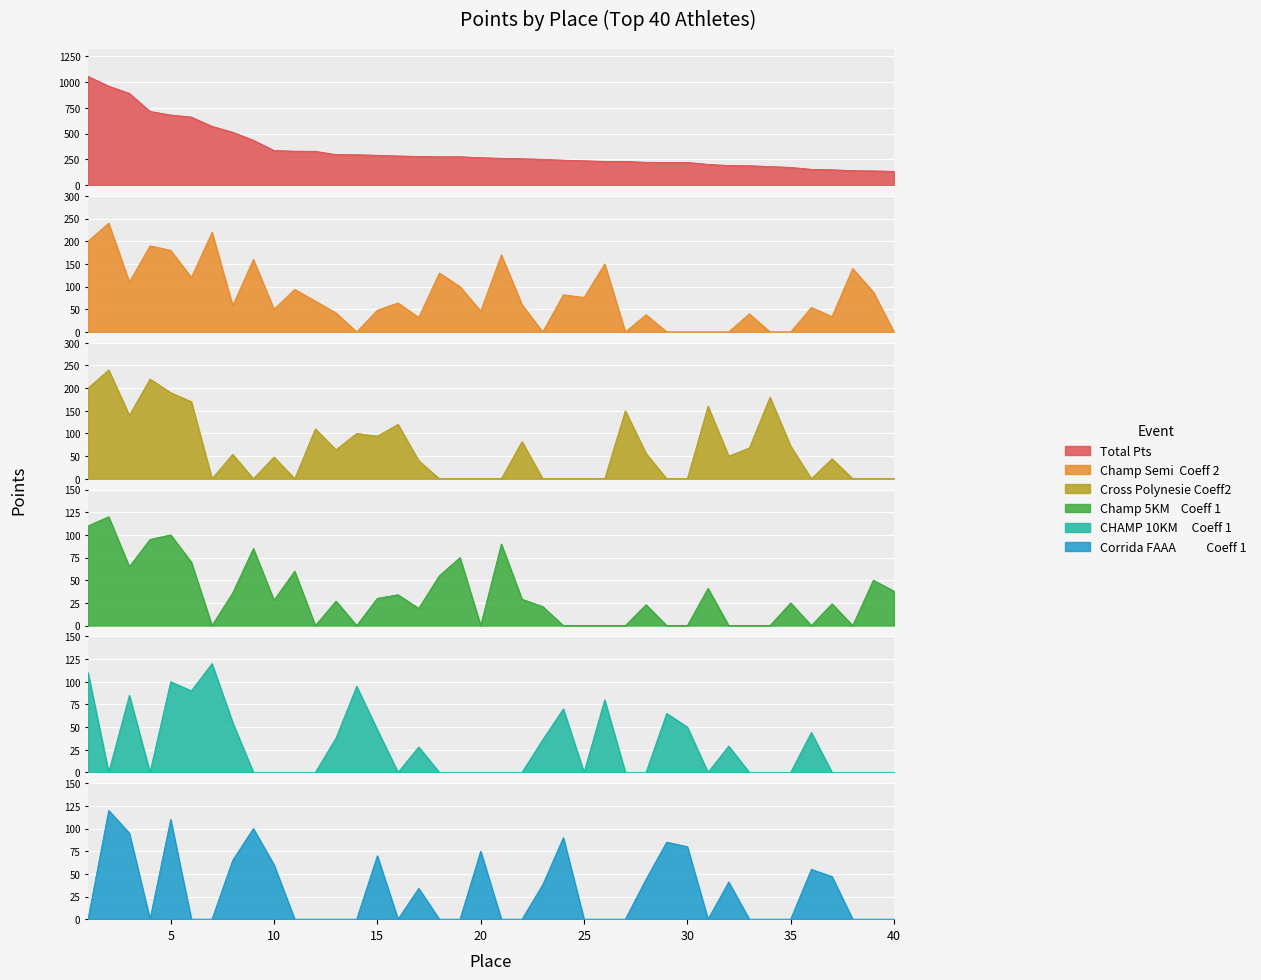

At which category does the chart reach its peak across all series?

1